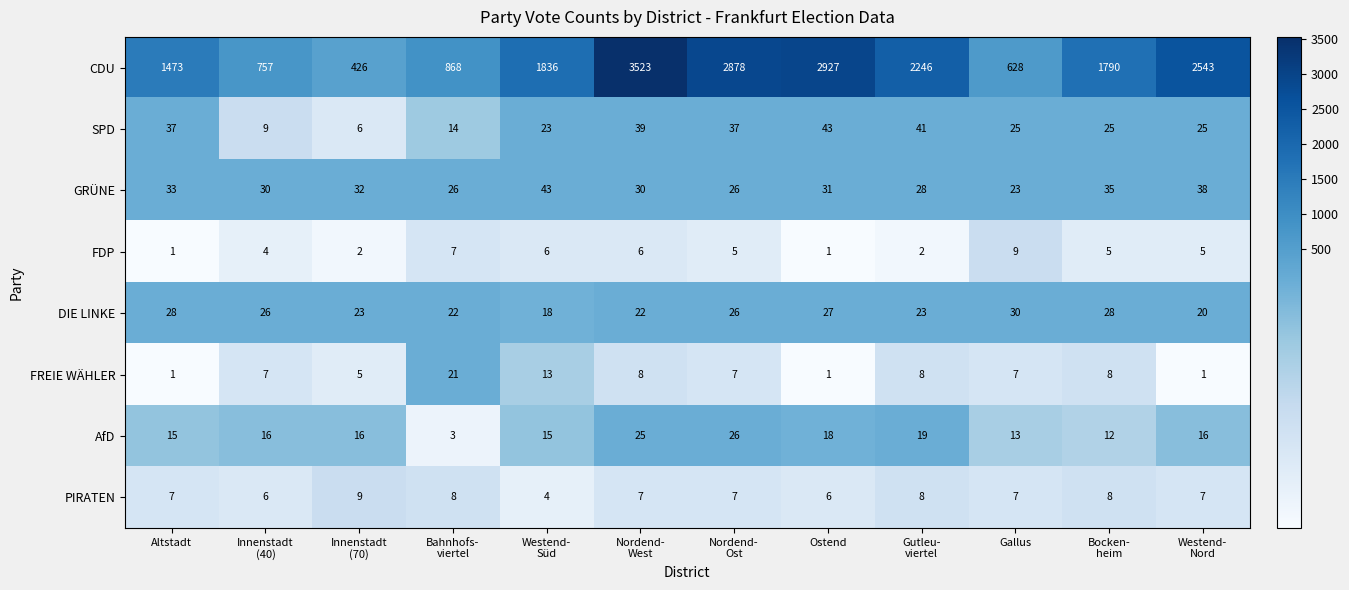

At which category is the sum across all series the highest?

Nordend-
West